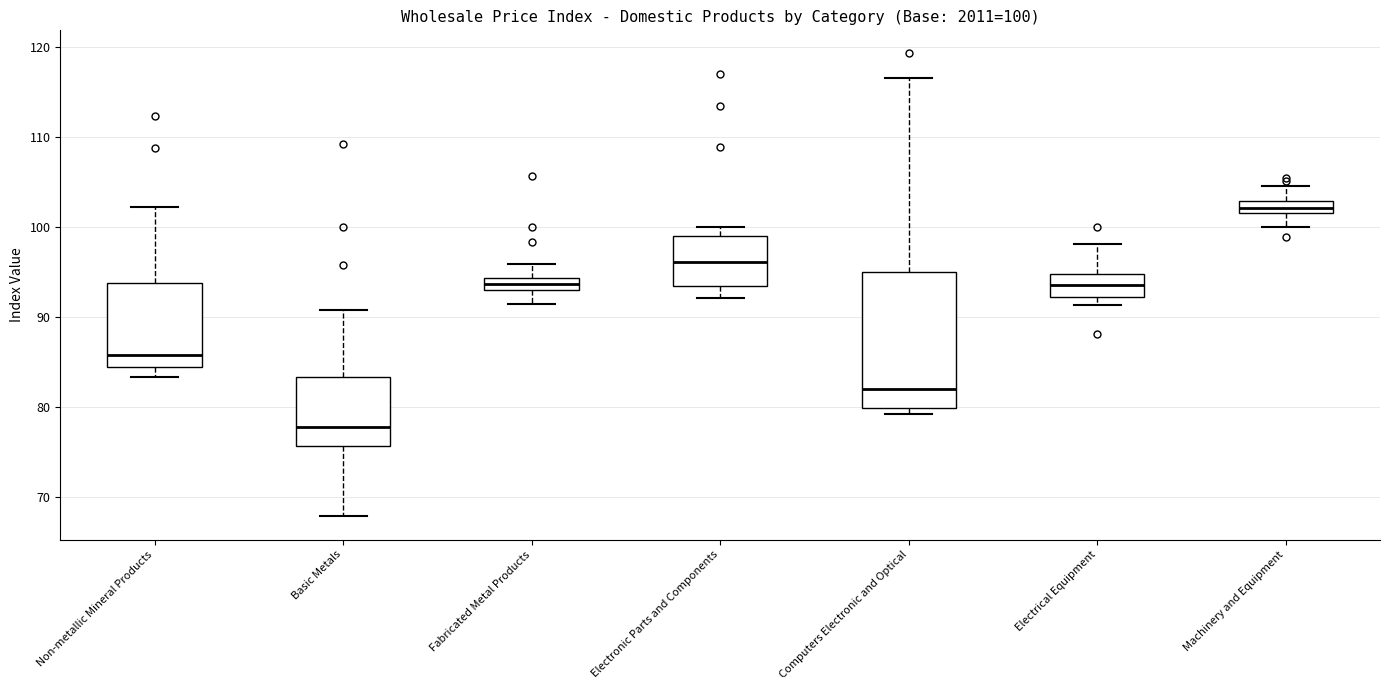

Which box has the highest median line?

Machinery and Equipment